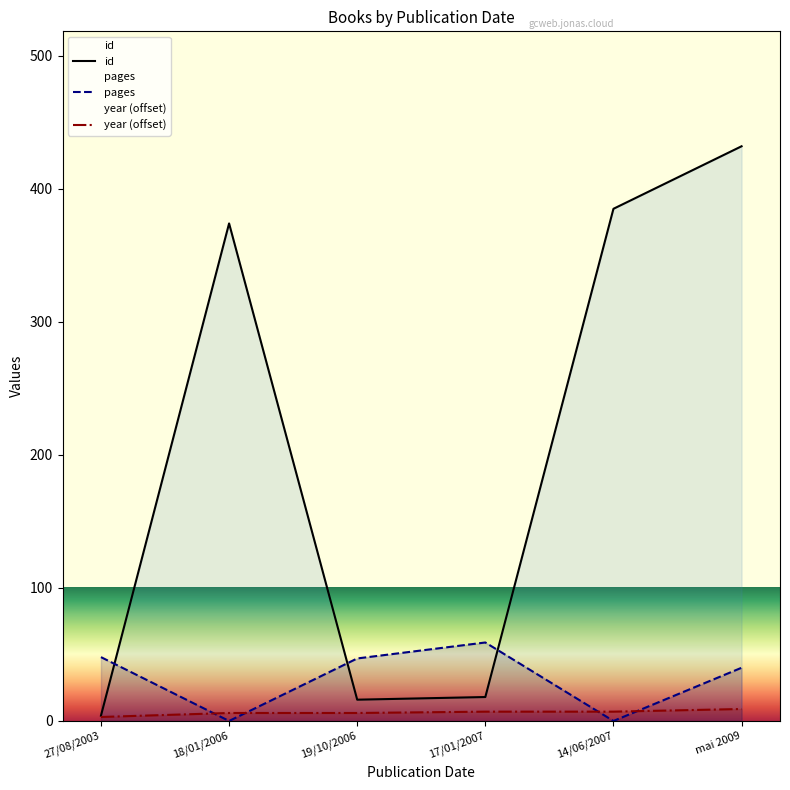

Rank the series by their maximum value, from highest to lowest.

id, pages, year (offset)